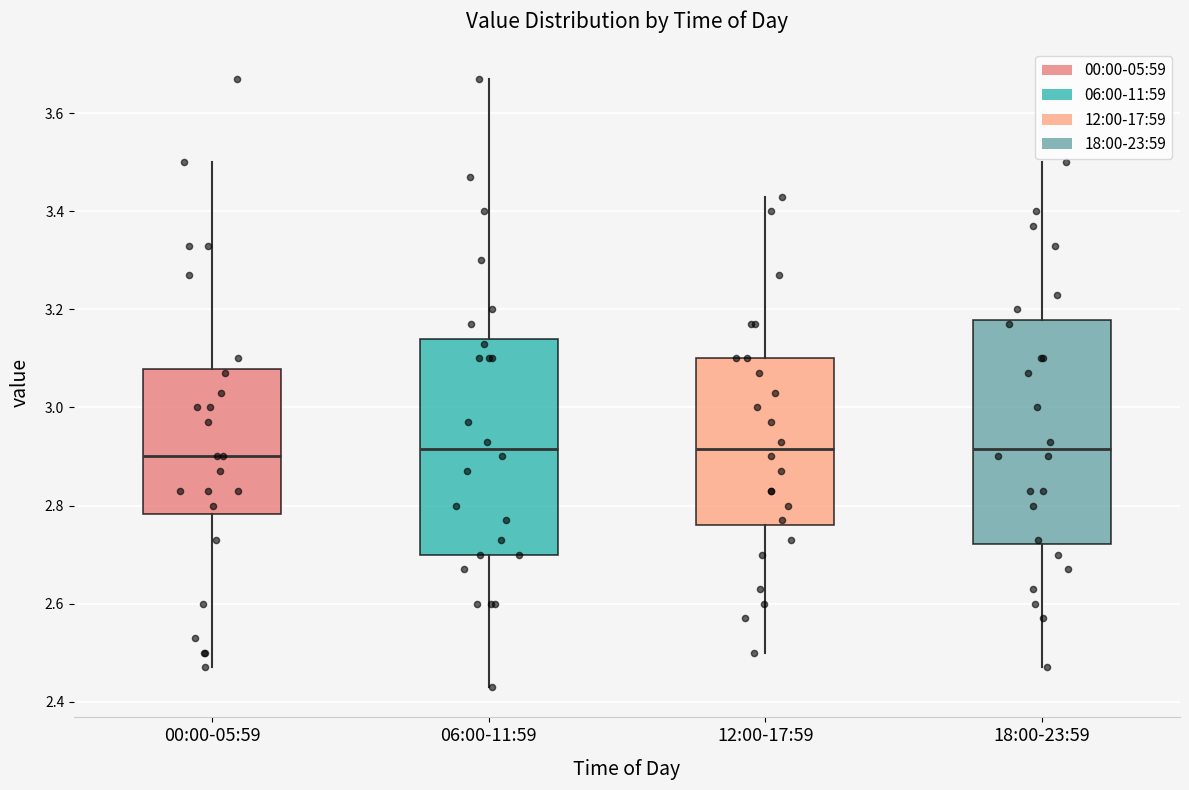

Reading left to right, transcribe this box plot: for each box, give where its median line is, the range the box spans, and where its two whiskers end, as read against the y-axis. The values are not printed on the chart, so give them approximately, as read against the axis.

00:00-05:59: median 2.90, box 2.78 to 3.08, whiskers 2.48 to 3.50
06:00-11:59: median 2.92, box 2.70 to 3.14, whiskers 2.44 to 3.68
12:00-17:59: median 2.92, box 2.76 to 3.10, whiskers 2.50 to 3.44
18:00-23:59: median 2.92, box 2.72 to 3.18, whiskers 2.48 to 3.50